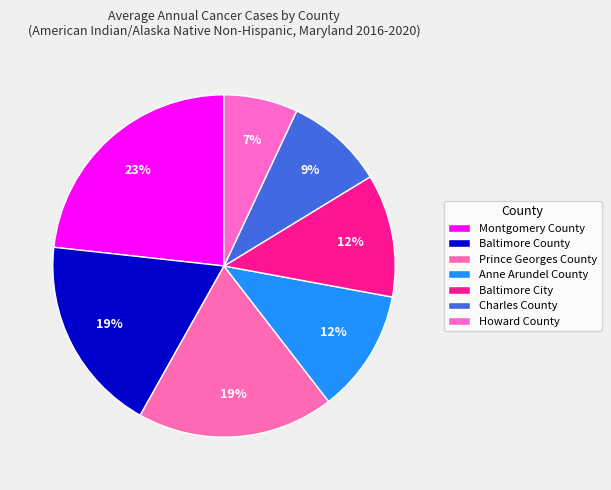

Combined, do Charles County and Baltimore City account for over 50%?

No